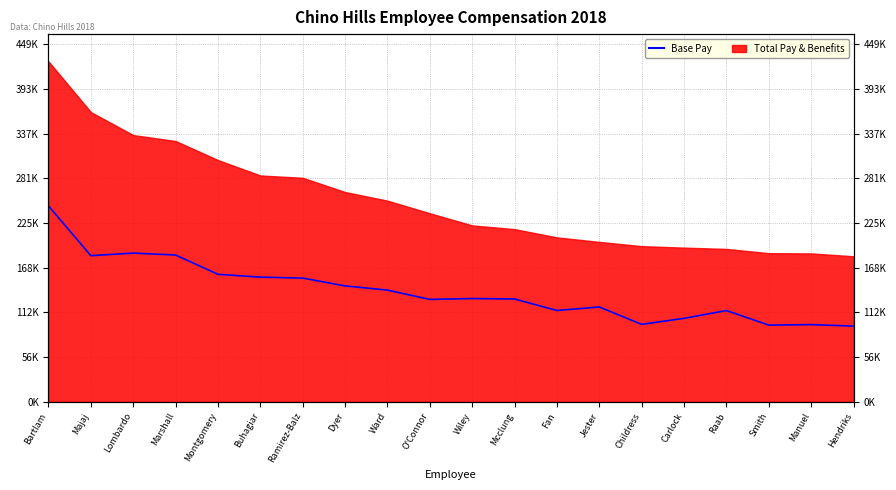

Which category has the highest value across all series?

Bartlam